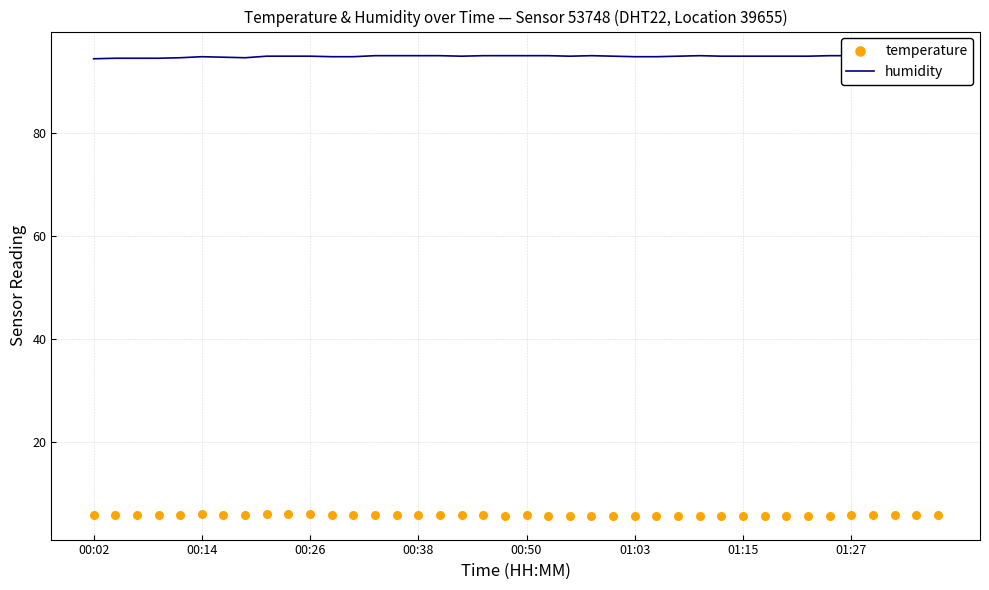

What is the total value across all series at 01:27?

100.9